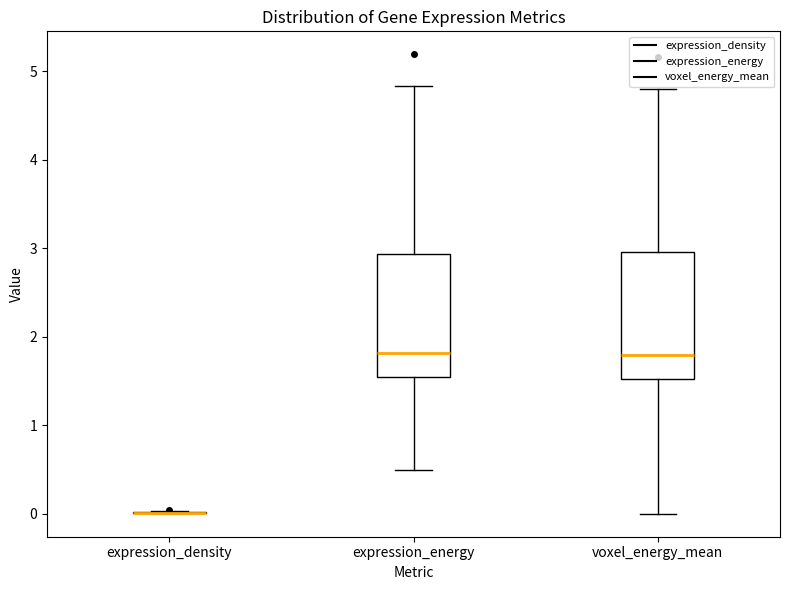

Reading left to right, read every box against the y-axis: the position of its median line, the range the box covers, and the ends of its whiskers. The values are not printed on the chart, so give them approximately, as read against the axis.

expression_density: box collapsed to a line at 0.0, whiskers 0.0 to 0.0
expression_energy: median 1.8, box 1.5 to 2.9, whiskers 0.5 to 4.8
voxel_energy_mean: median 1.8, box 1.5 to 3.0, whiskers 0.0 to 4.8